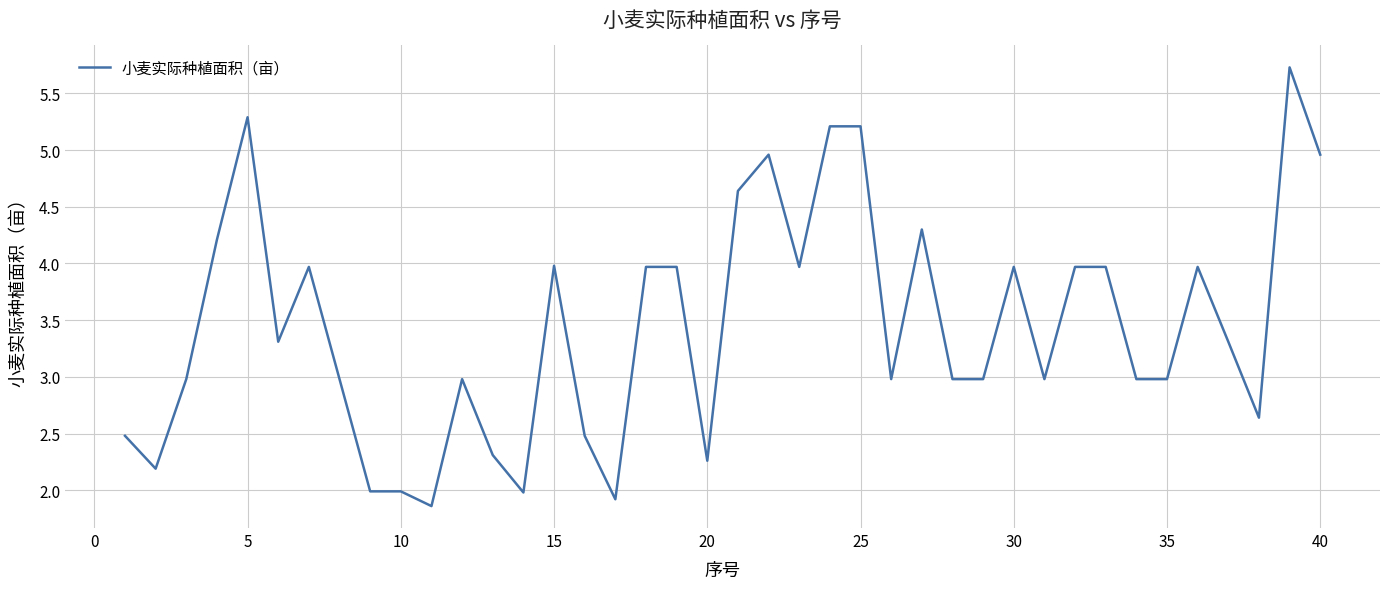

What is the difference between the second highest and minimum values?

3.4